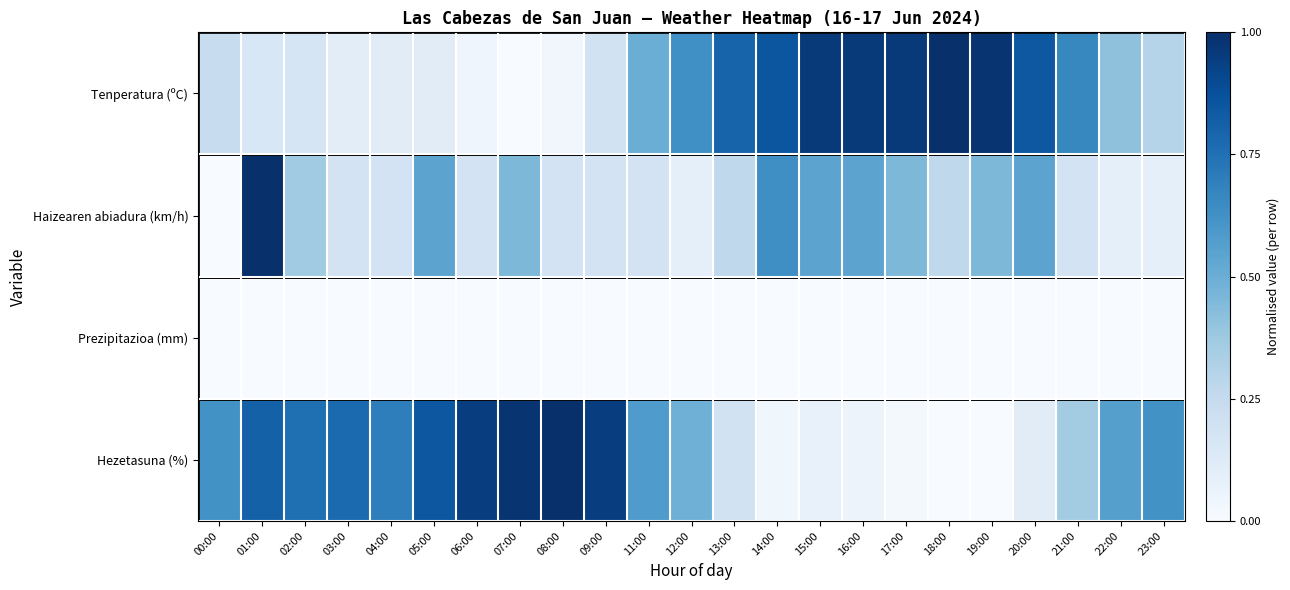

Which has a higher value, 04:00 or 14:00?

14:00